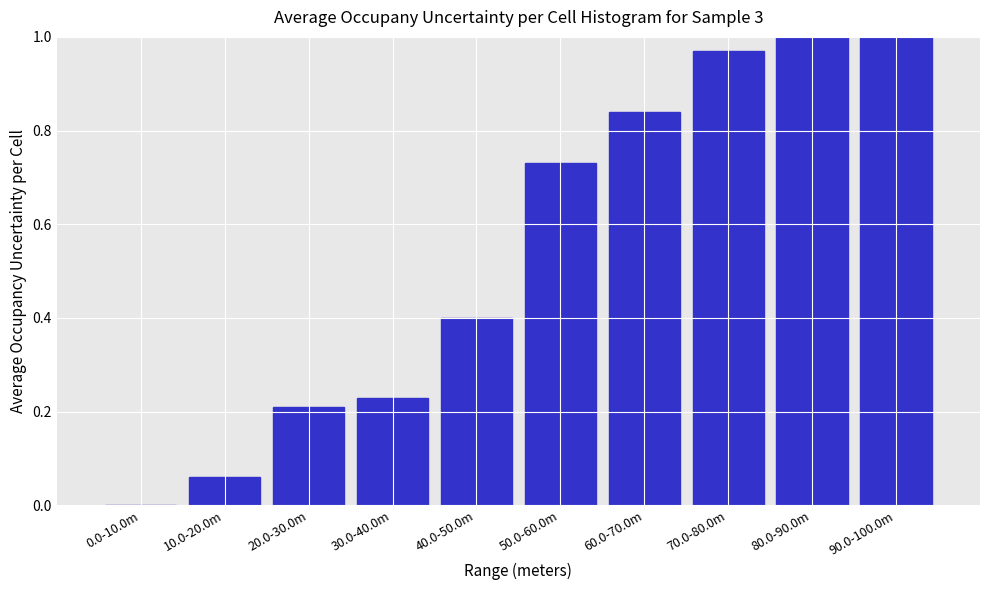

What is the change in value from 40.0-50.0m to 80.0-90.0m?

+0.6